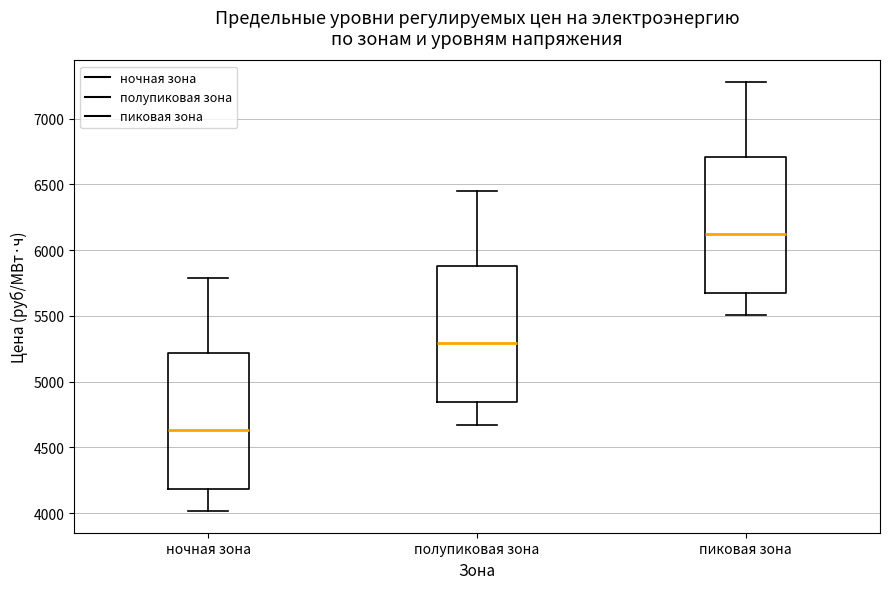

Which box has the lowest median line?

ночная зона